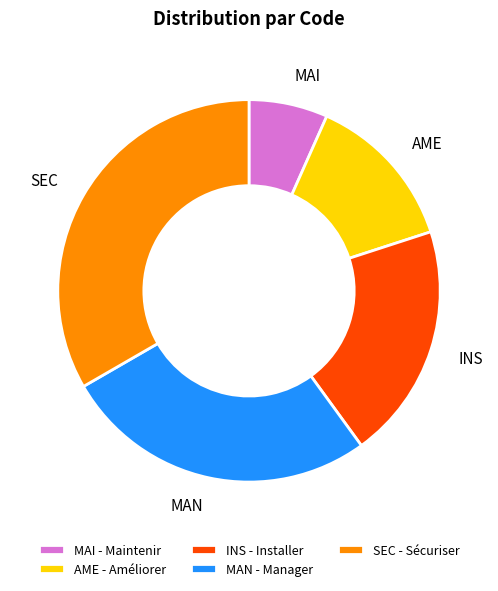

Do MAI and MAN together represent more than half of the pie?

No